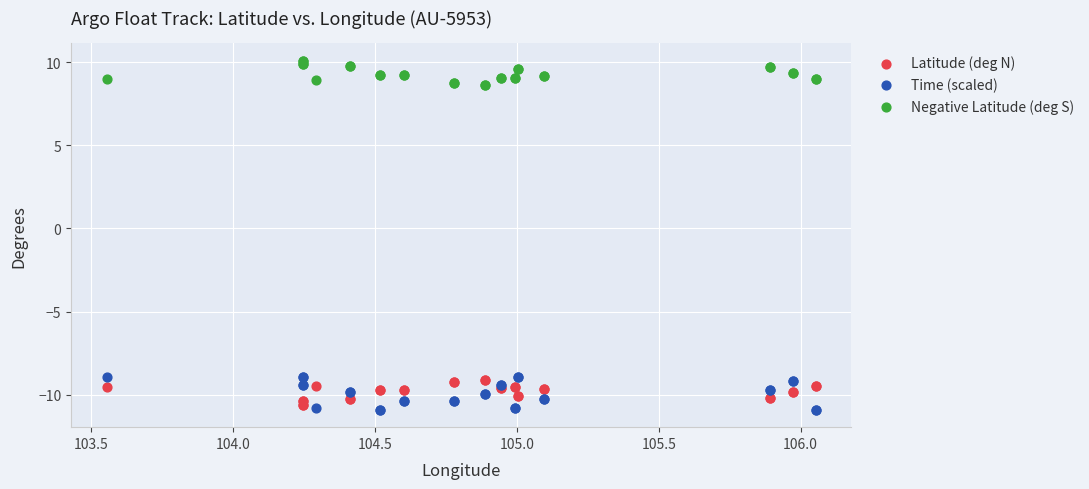

What is the X range (max minus min) for the scatter plot?

2.5